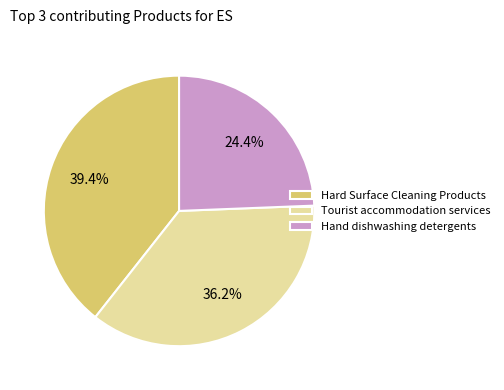

Is Hand dishwashing detergents the majority of the pie?

No